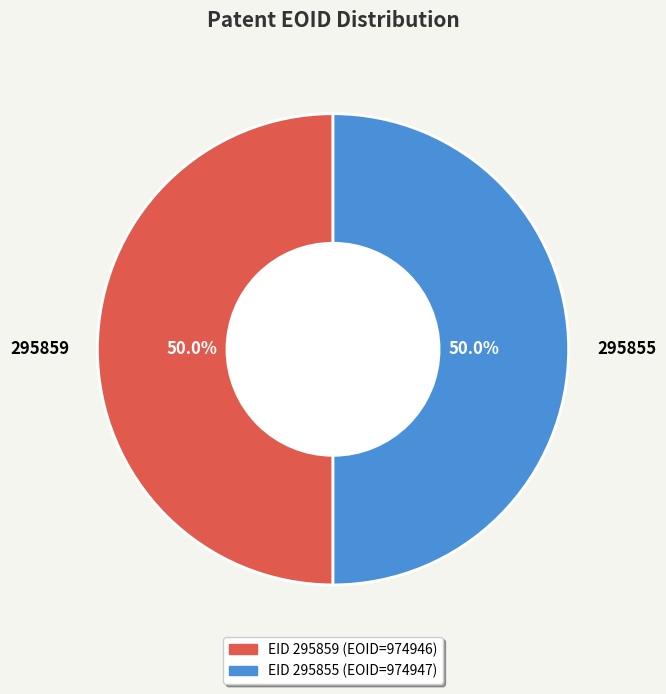

What portion of the pie excludes 295859?

50.0%